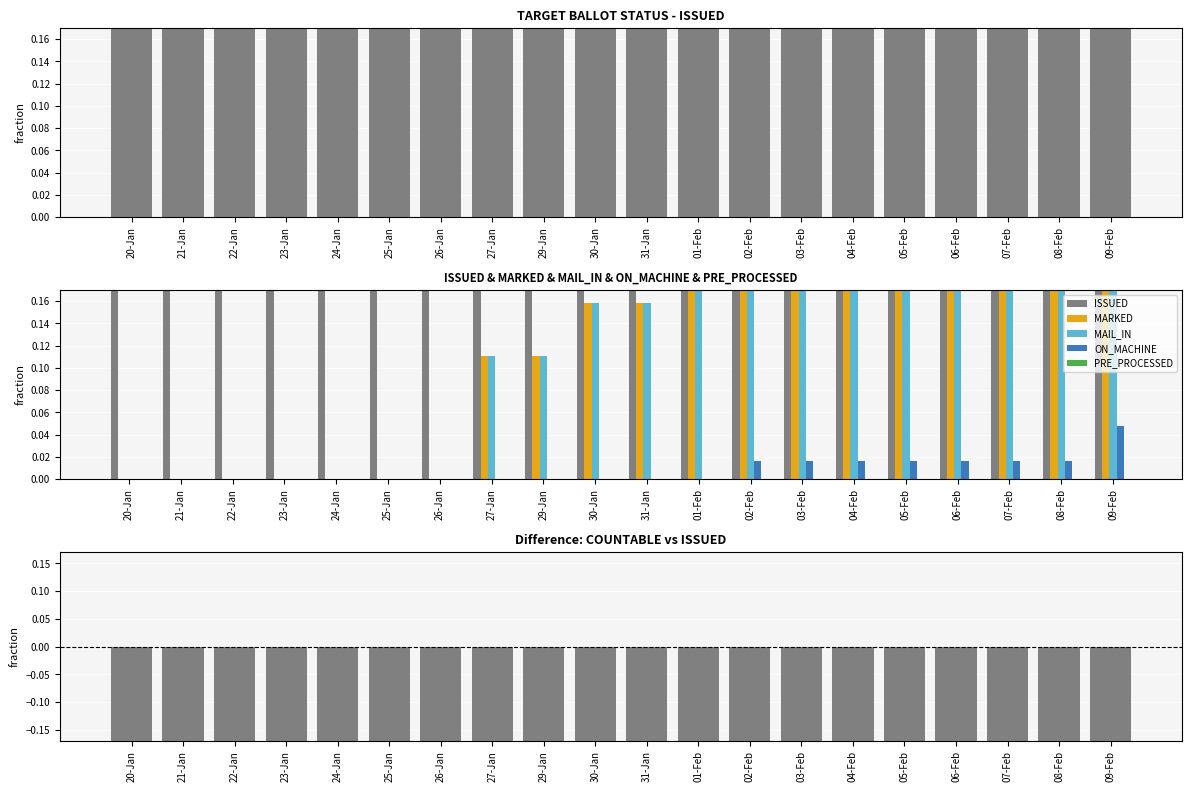

Is it true that COUNTABLE - ISSUED equals -1.8 at 25-Jan?

False